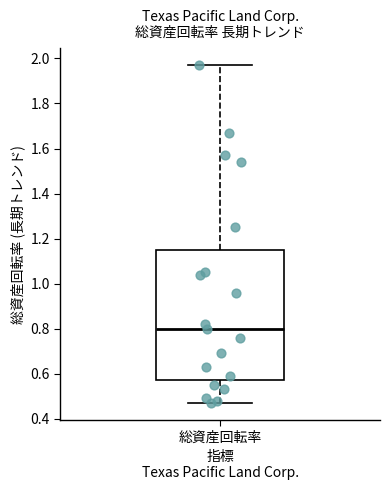

Transcribe this box plot: give where the median line is, the range the box spans, and where the two whiskers end, as read against the y-axis. The values are not printed on the chart, so give them approximately, as read against the axis.

median 0.80, box 0.58 to 1.16, whiskers 0.48 to 1.98